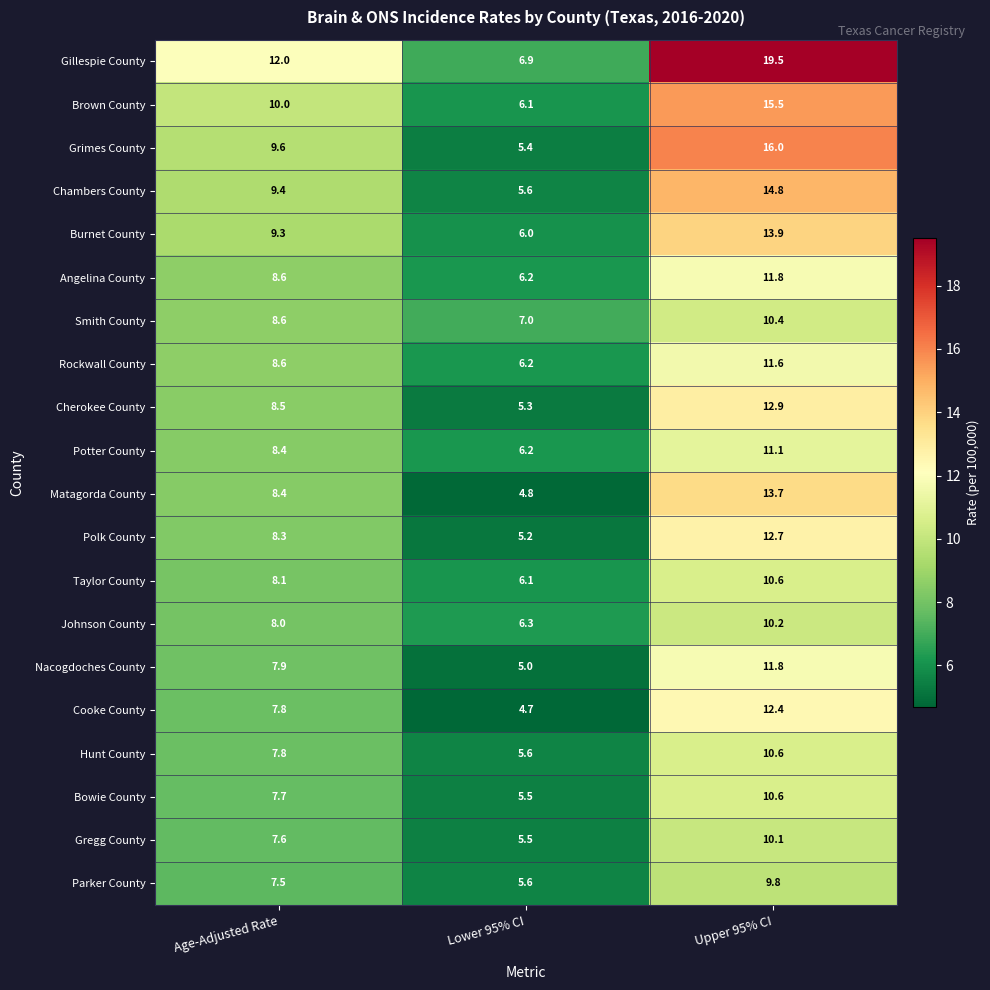

Between Lower 95% CI and Upper 95% CI, which series saw the biggest shift?

Gillespie County